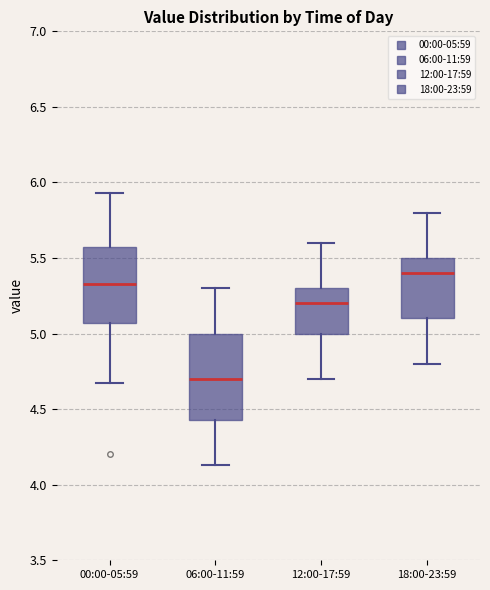

Reading left to right, read every box against the y-axis: the position of its median line, the range the box covers, and the ends of its whiskers. The values are not printed on the chart, so give them approximately, as read against the axis.

00:00-05:59: median 5.35, box 5.05 to 5.55, whiskers 4.65 to 5.95
06:00-11:59: median 4.70, box 4.45 to 5.00, whiskers 4.15 to 5.30
12:00-17:59: median 5.20, box 5.00 to 5.30, whiskers 4.70 to 5.60
18:00-23:59: median 5.40, box 5.10 to 5.50, whiskers 4.80 to 5.80